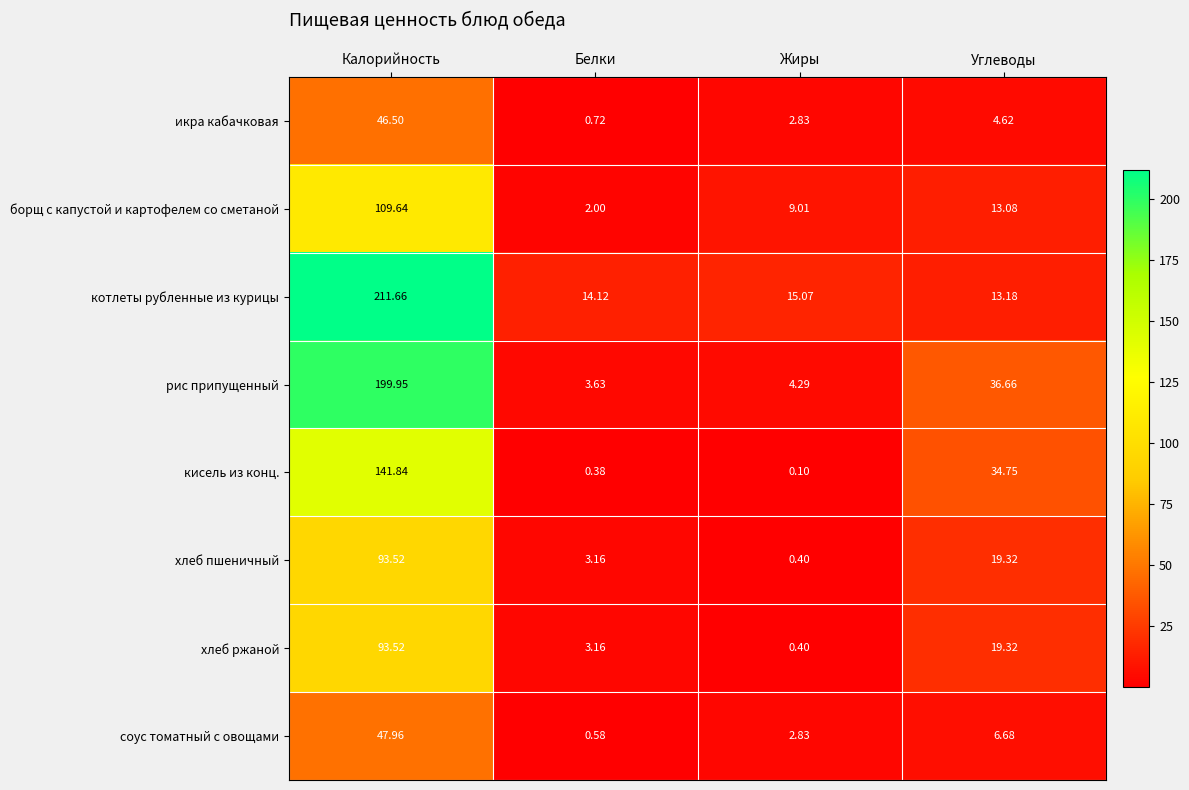

At which category does the chart reach its peak across all series?

Калорийность